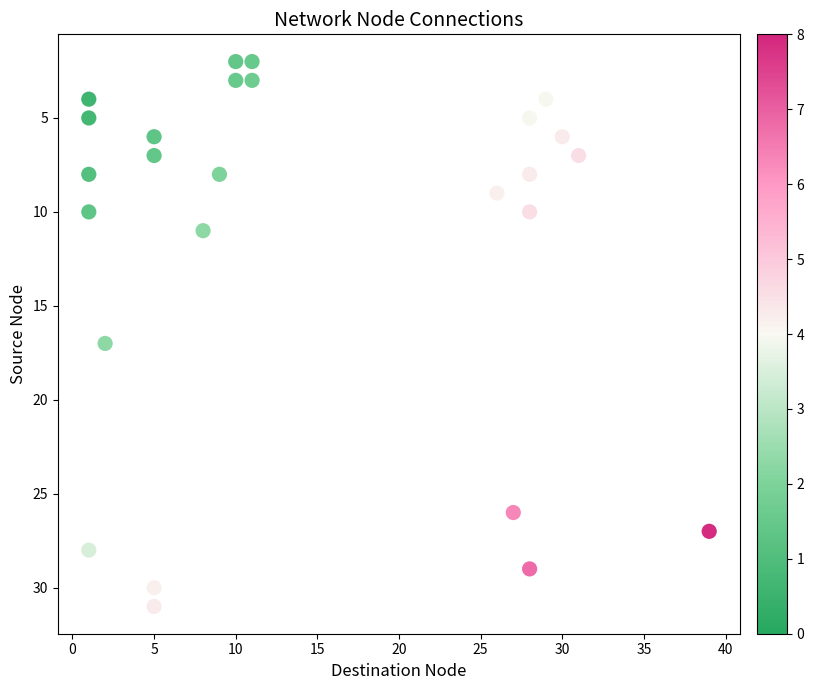

What Y value in the scatter plot is closest to 16?

17